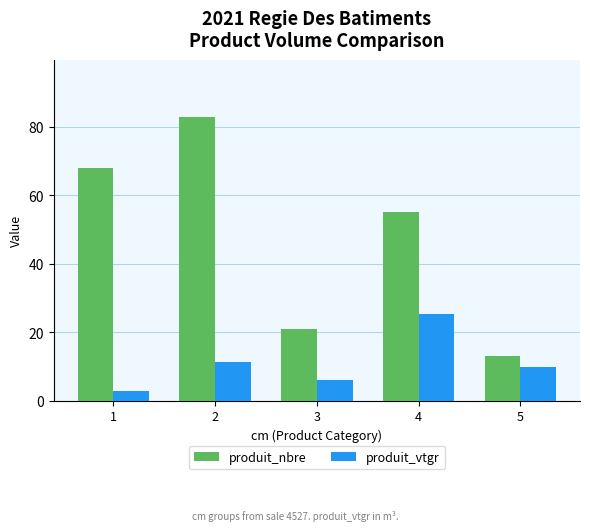

Rank the series by their average value, from highest to lowest.

produit_nbre, produit_vtgr